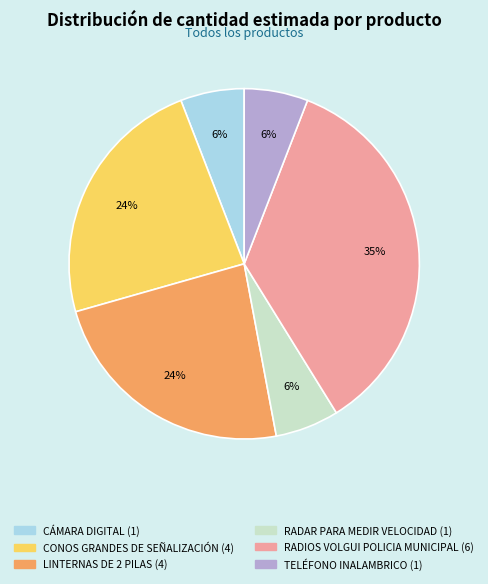

Do TELÉFONO INALAMBRICO and CÁMARA DIGITAL together represent more than half of the pie?

No